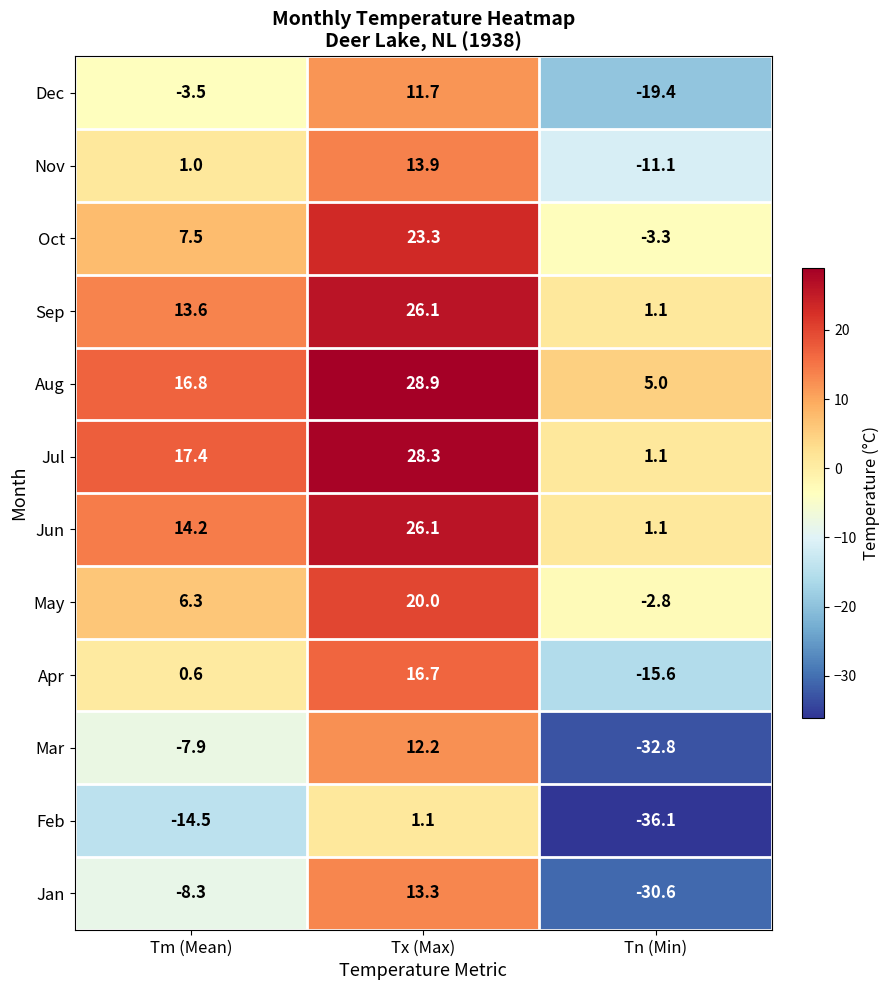

At which label does Sep first exceed 13?

Tm (Mean)